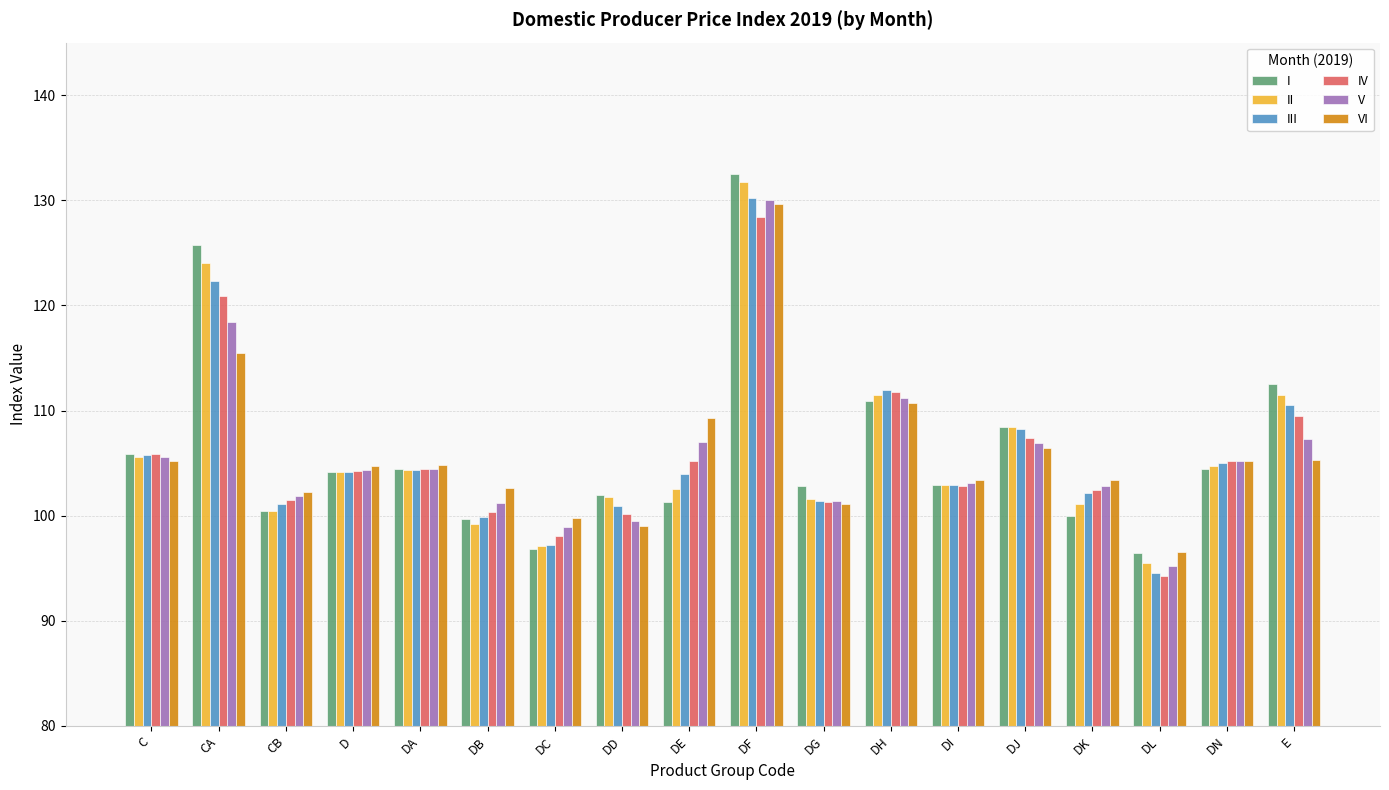

What is the value of the VI bar at the 14th from the left?

106.4